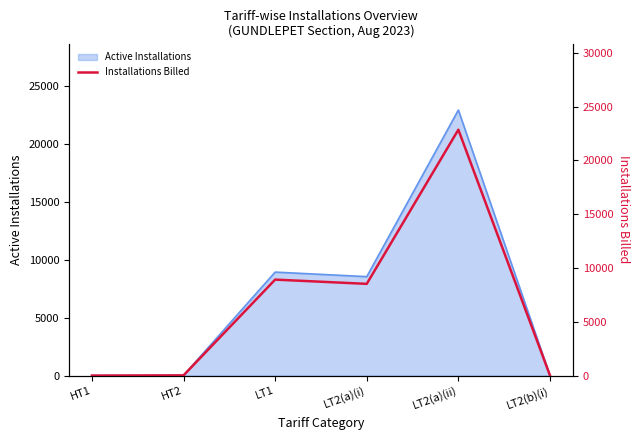

Reading left to right, what are all the values shown in this chart?

HT1=2	HT2=20	LT1=8924	LT2(a)(i)=8529	LT2(a)(ii)=22861	LT2(b)(i)=19